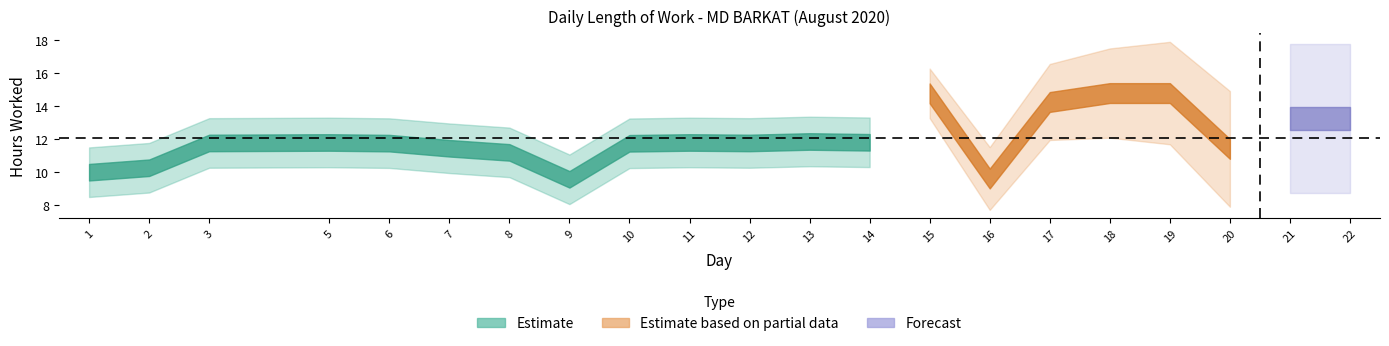

The chart shows a value of 10.3 at 2. True or false?

True